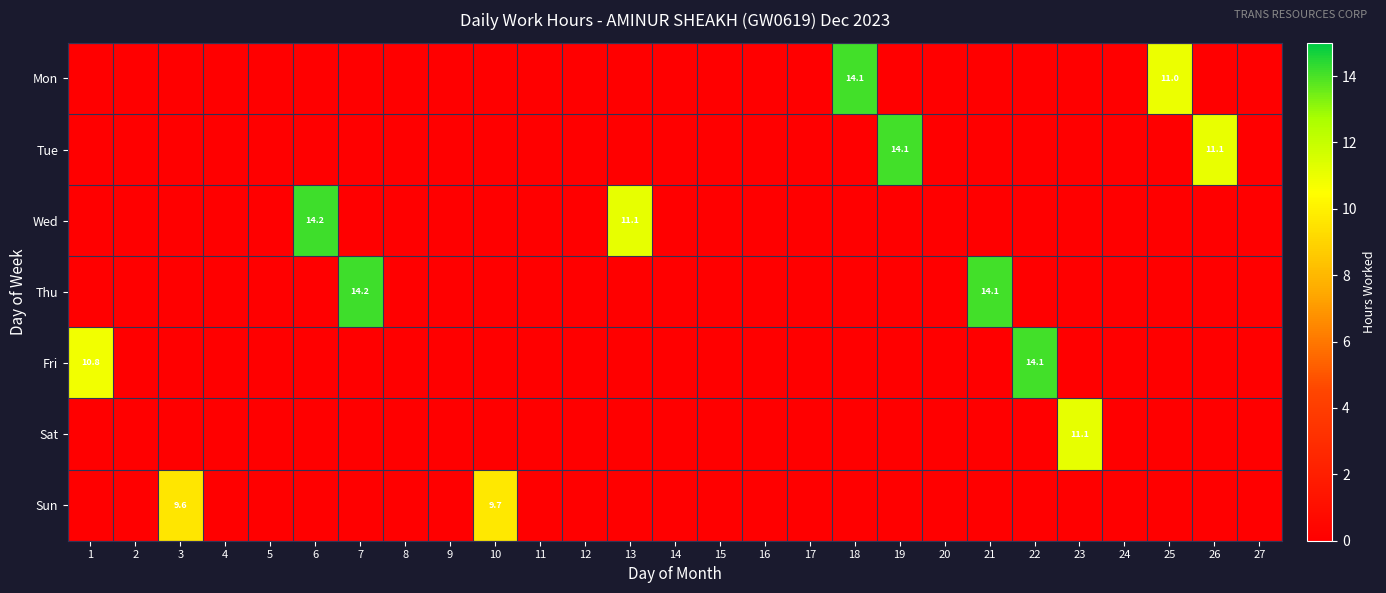

True or false: Sat has a value of -7.7 at 2.

False